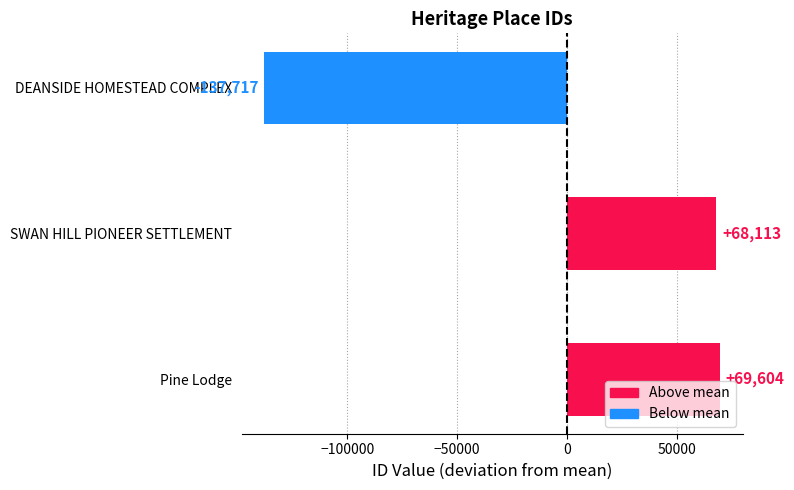

How many bars are there in total?

3